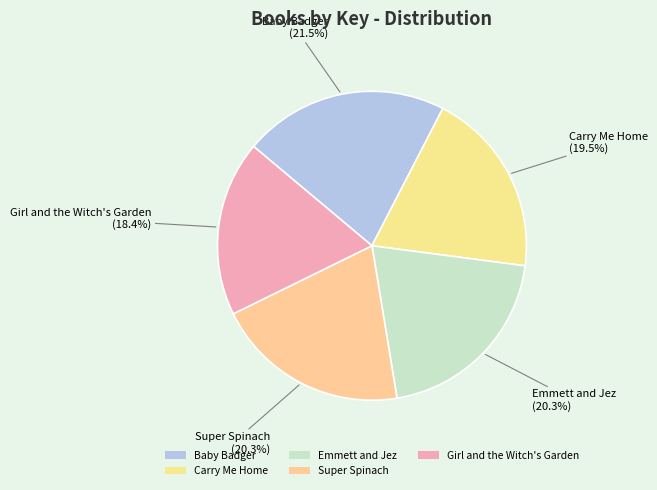

The Super Spinach slice represents 33% of the pie. True or false?

False